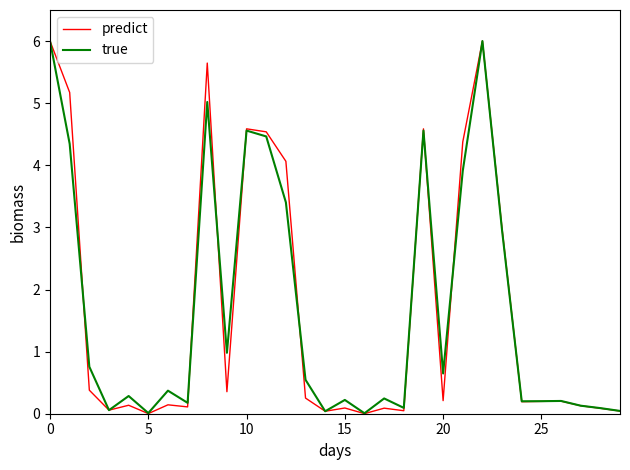

Does the chart have visible grid lines?

No